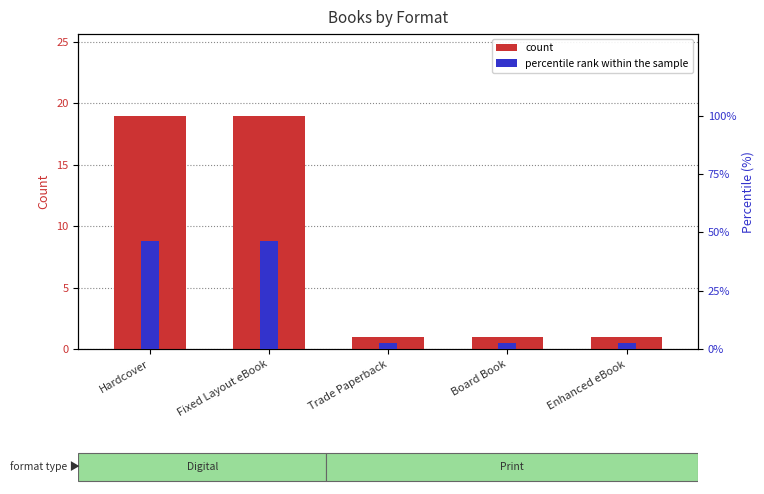

Does the chart contain any negative values?

No